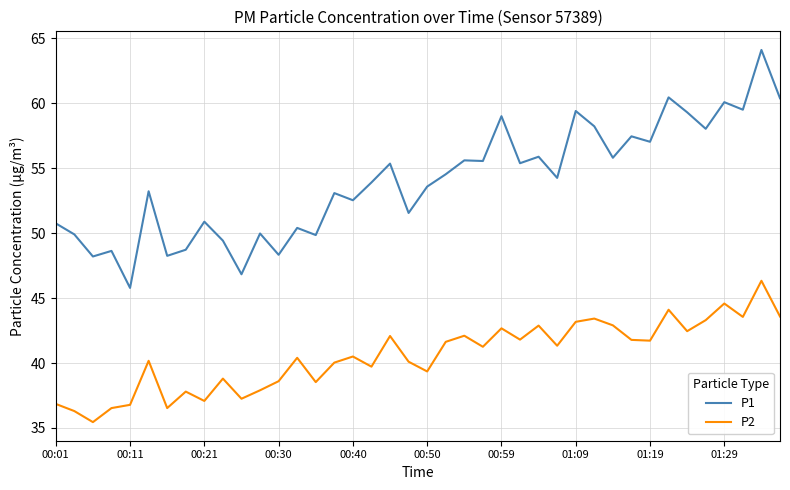

What is the average value of the P1 series?

54.0